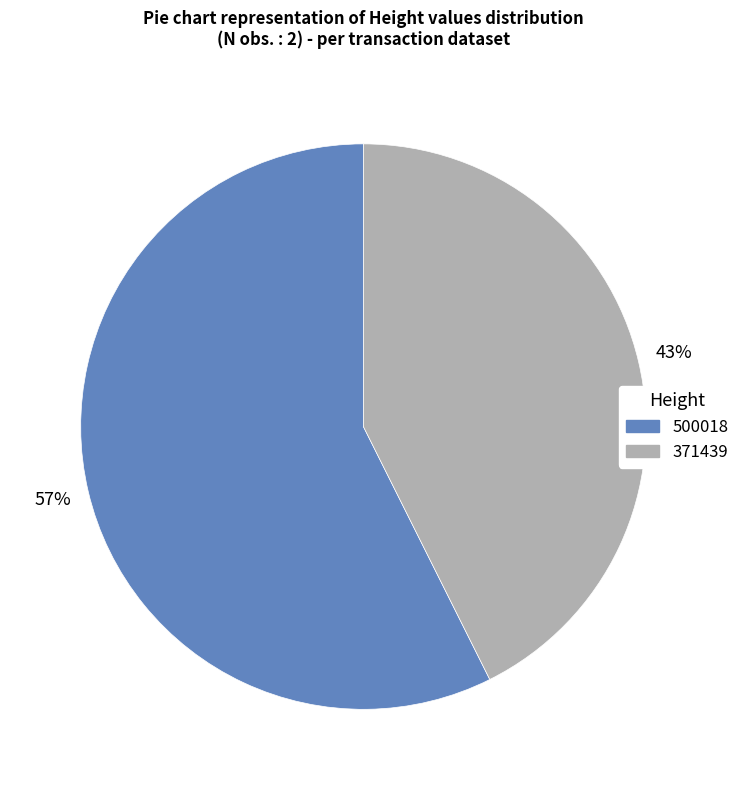

Is it true that 500018 is 69% of the pie?

False